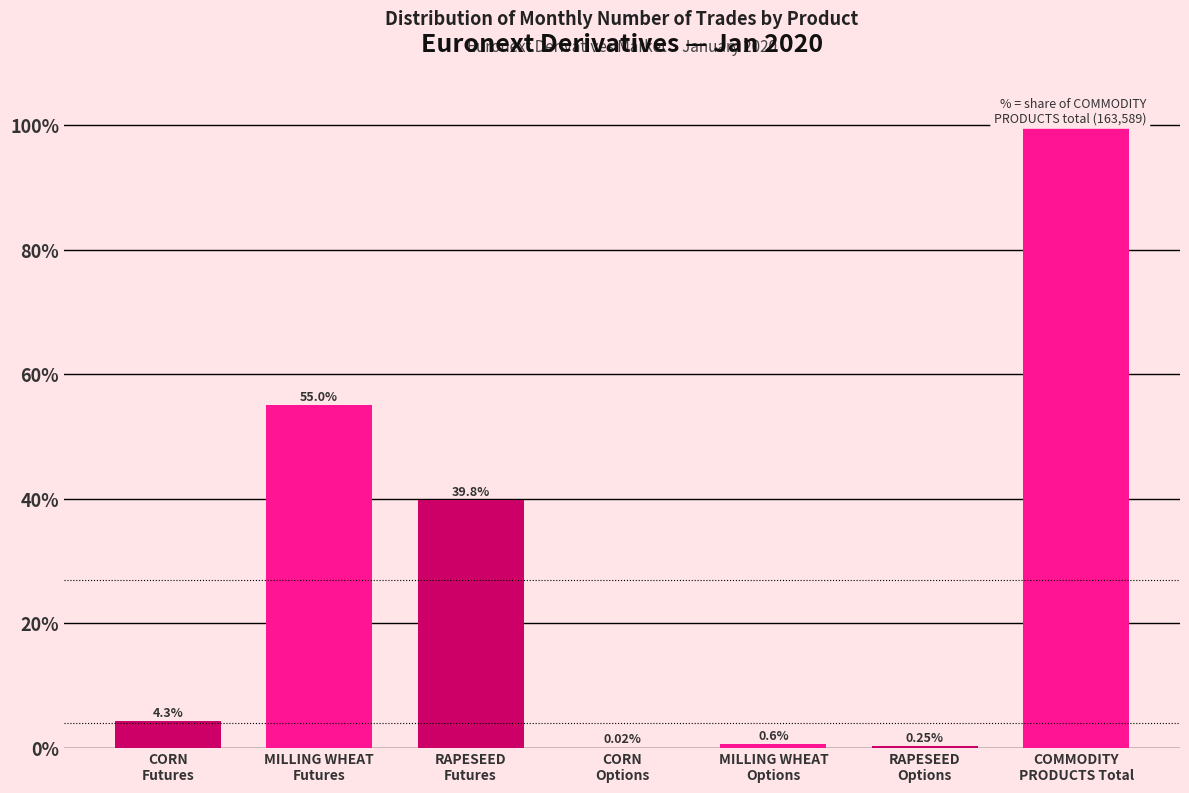

What is the sum of all values?

200.0